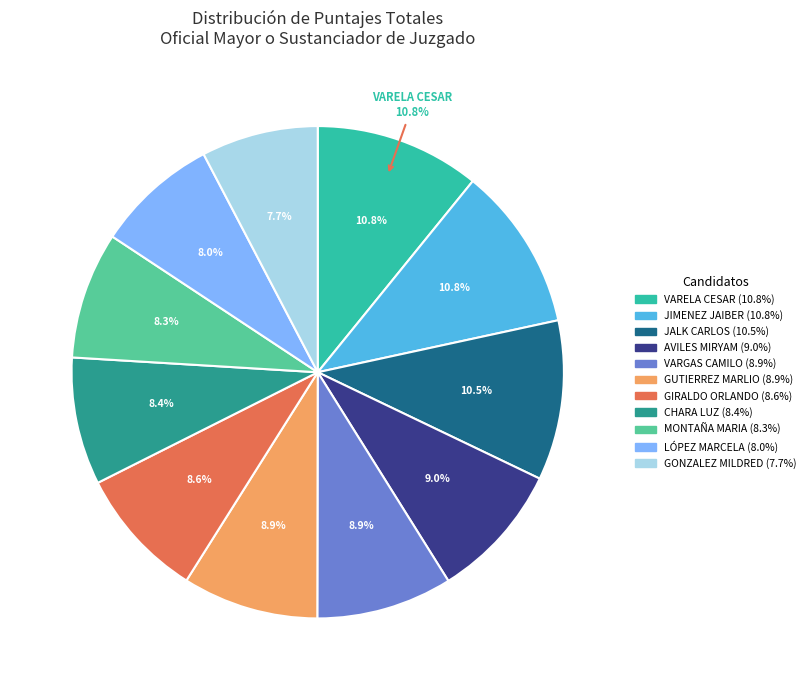

Which slice is the largest?

VARELA PEREZ JULIO CESAR